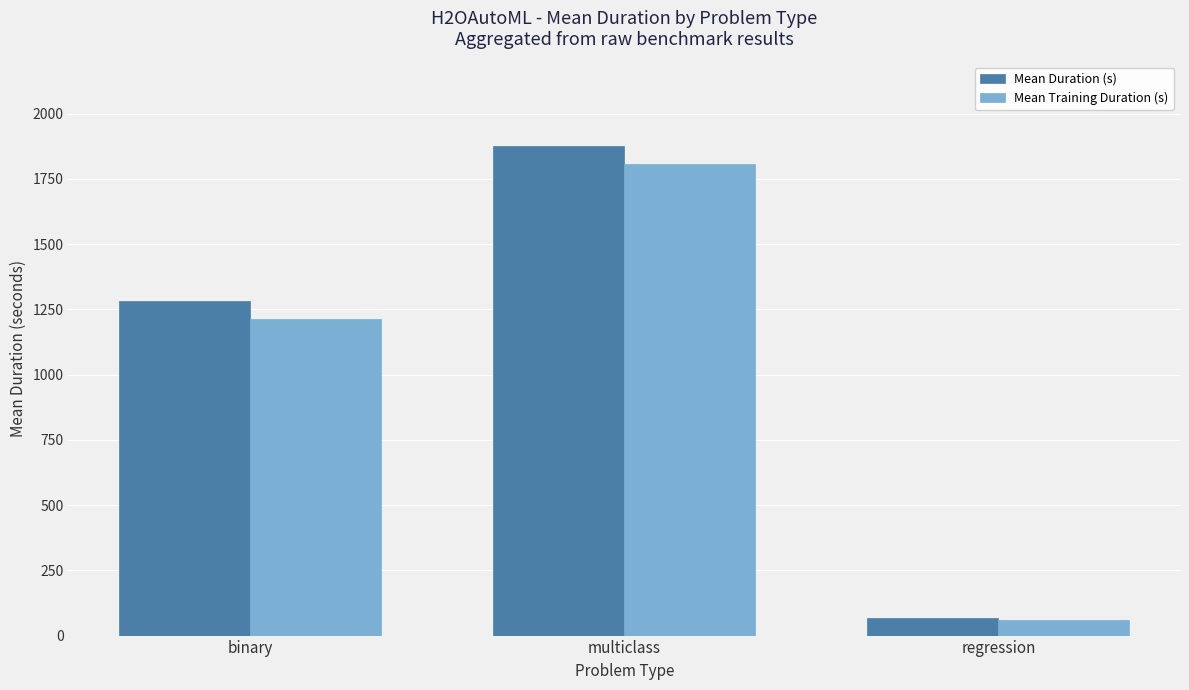

What is the difference between the maximum and minimum values in the Mean Training Duration (s) series?

1746.1